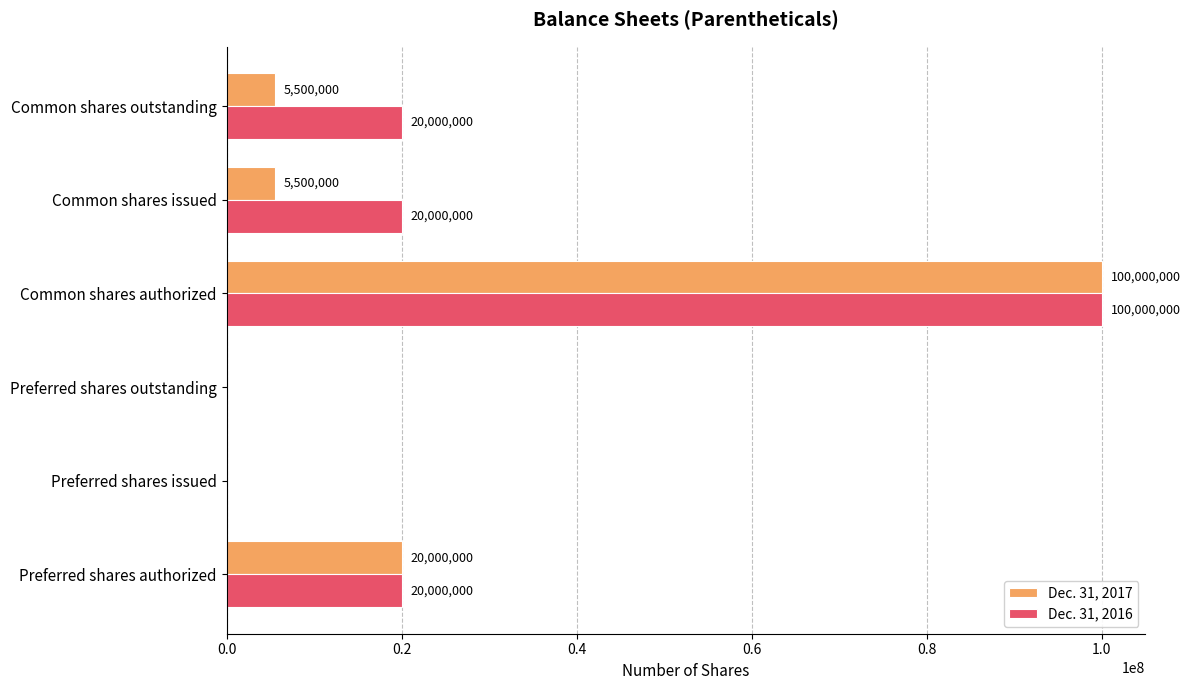

Which category has the highest value across all series?

Common shares authorized